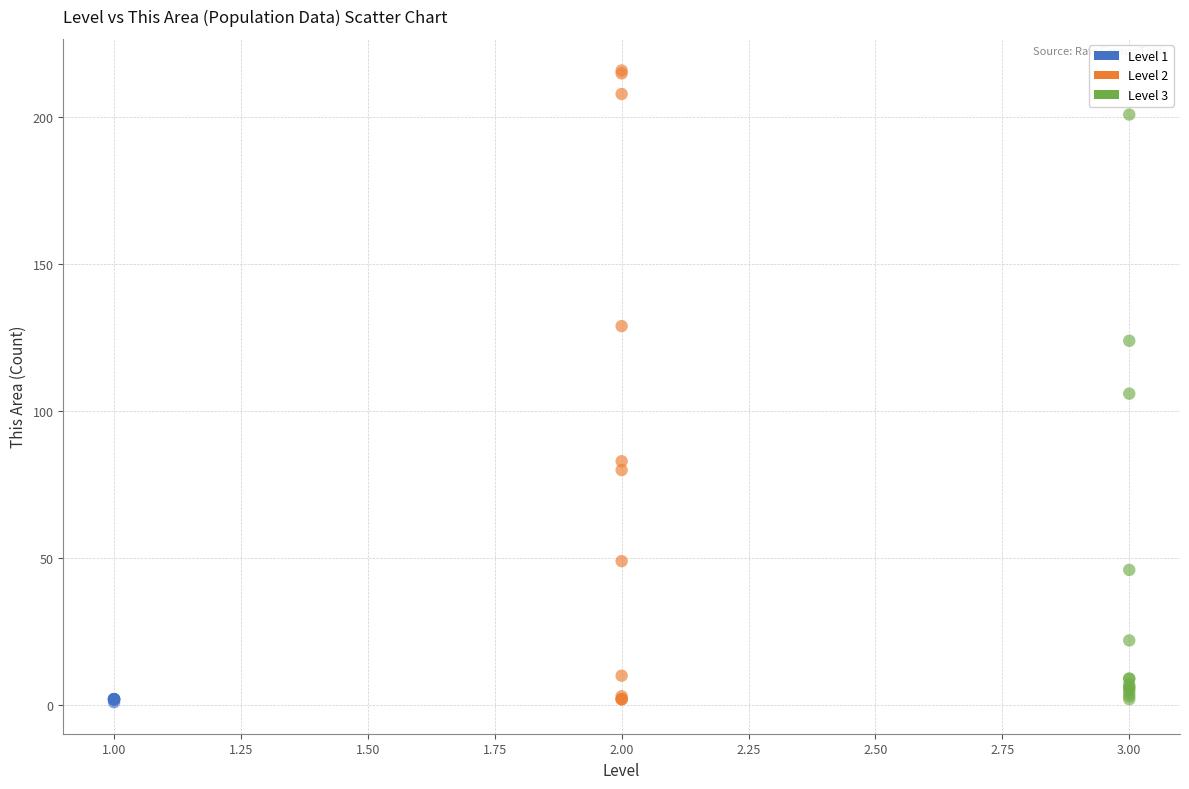

Which series reaches the maximum Y coordinate?

Level 2